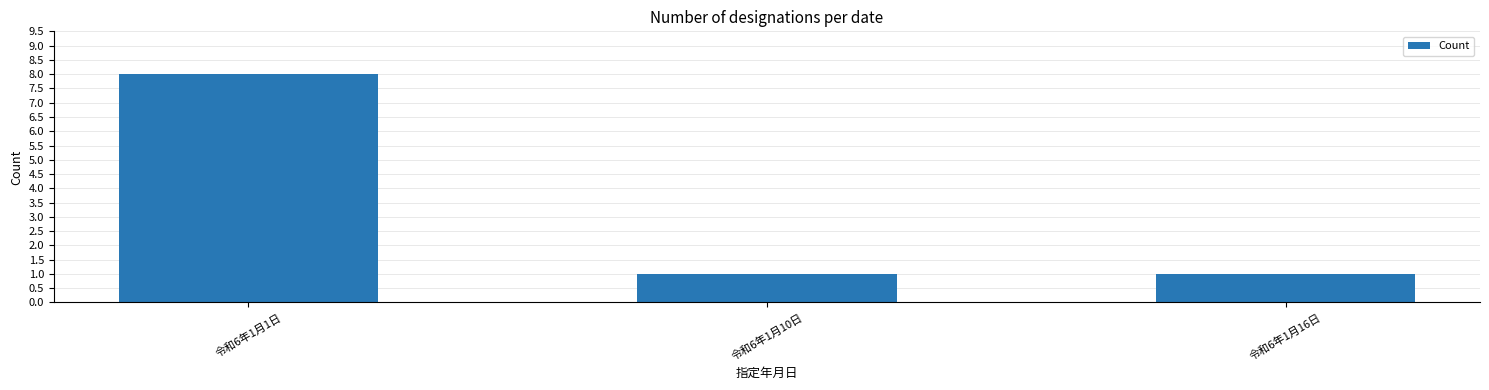

Approximately how many times larger is the value at 令和6年1月10日 compared to 令和6年1月16日?

1.0